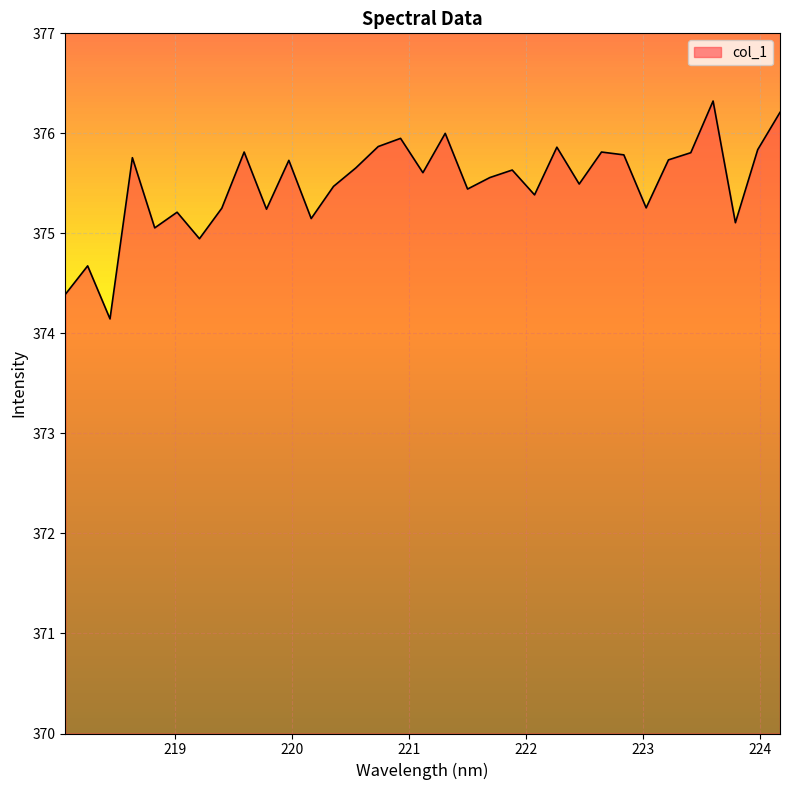

What is the difference between the second highest and minimum values?

2.1